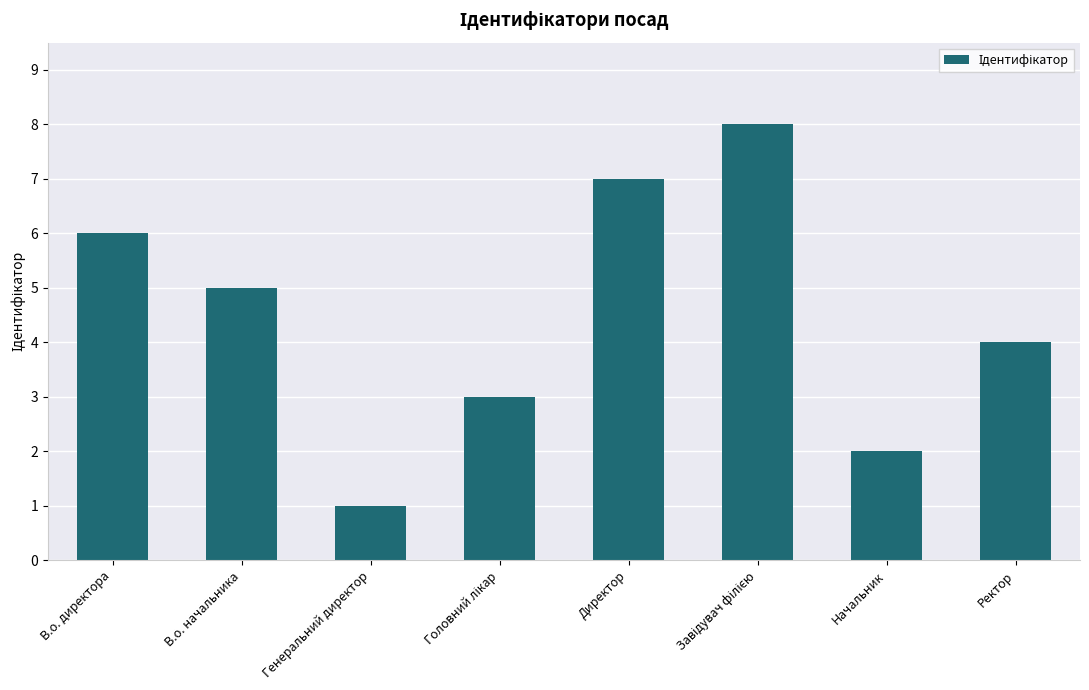

What is the maximum value shown in the chart?

8